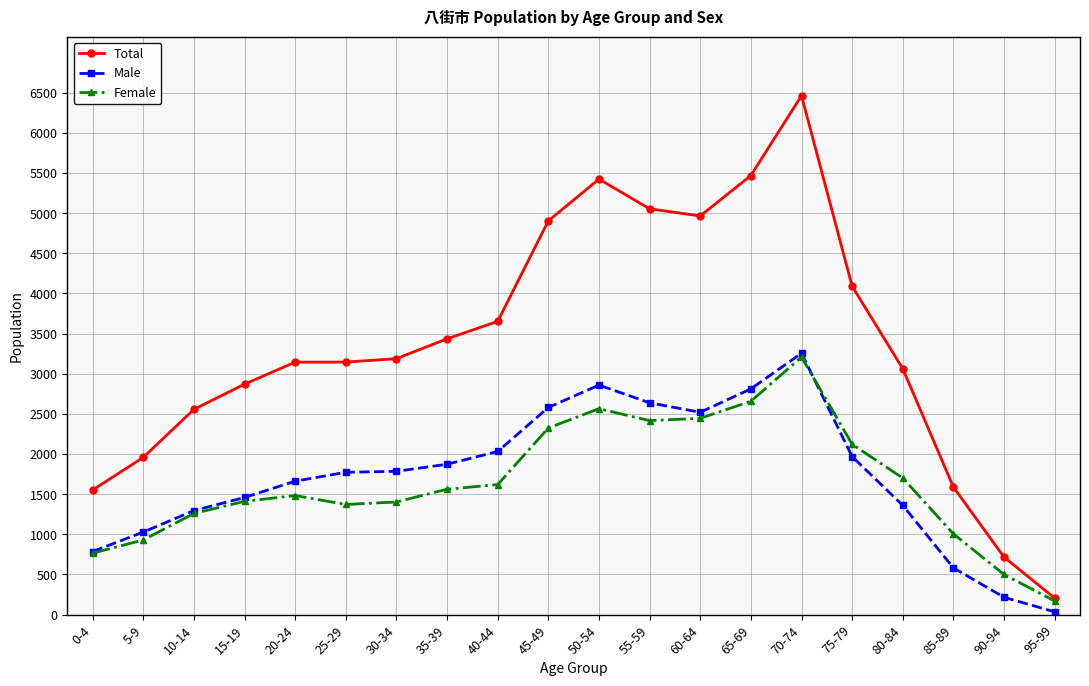

What is the maximum value shown in the chart?

6463